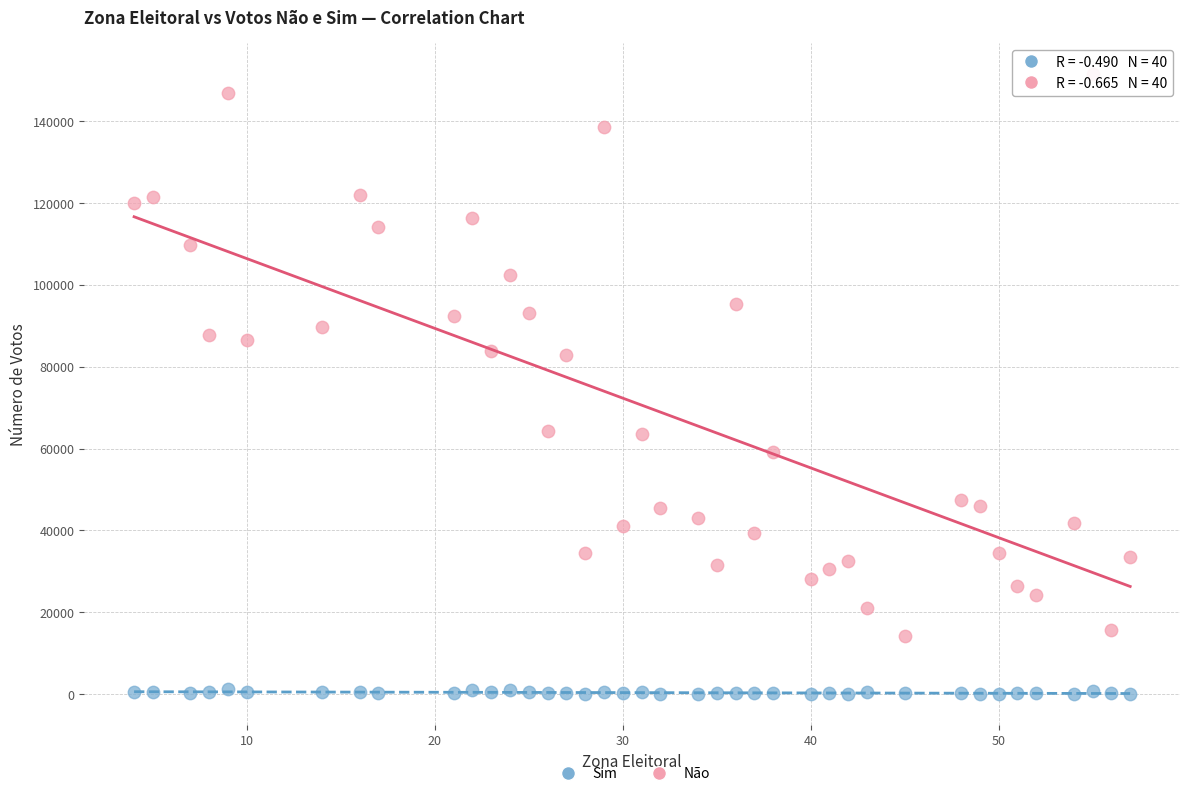

What is the X range (max minus min) for the scatter plot?

53